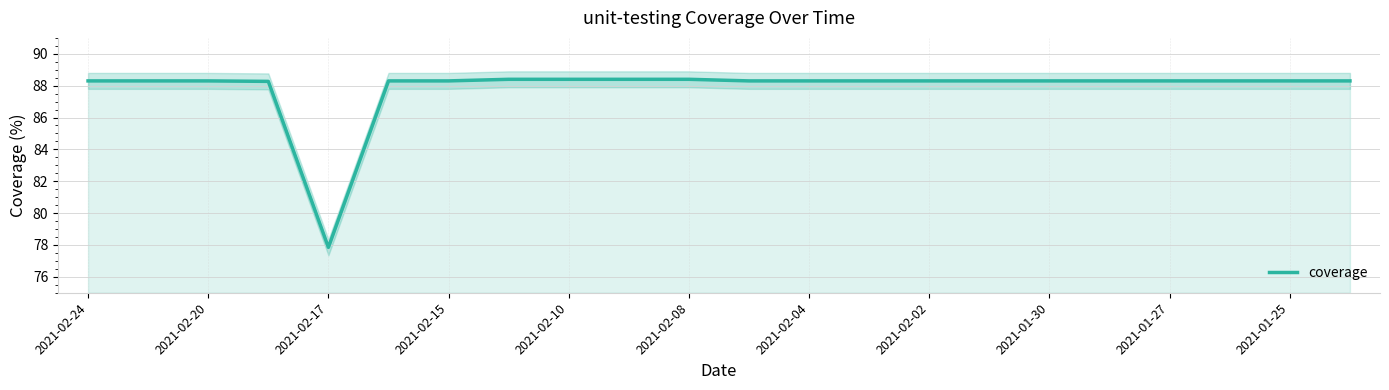

What is the maximum value for coverage?

88.4